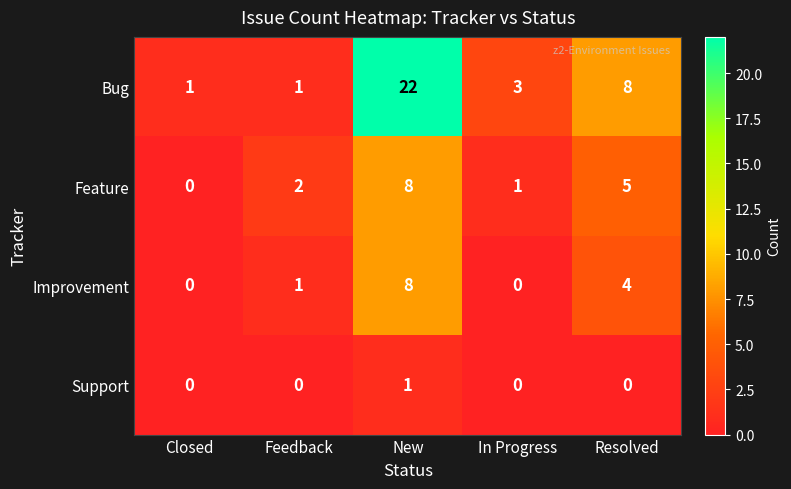

Is it true that Improvement equals 1 at Feedback?

True